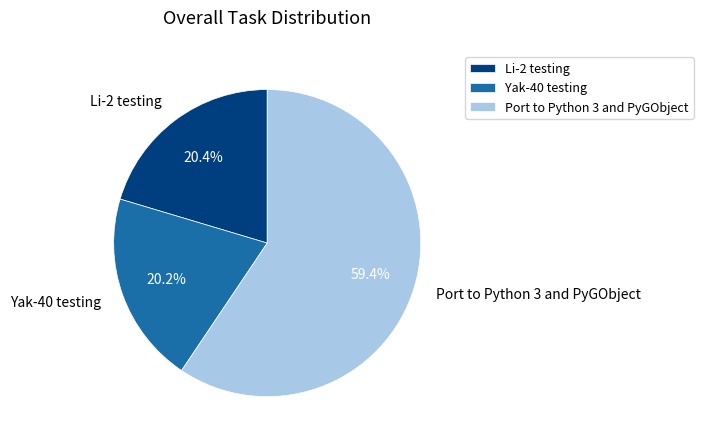

Which slice is the largest?

Port to Python 3 and PyGObject